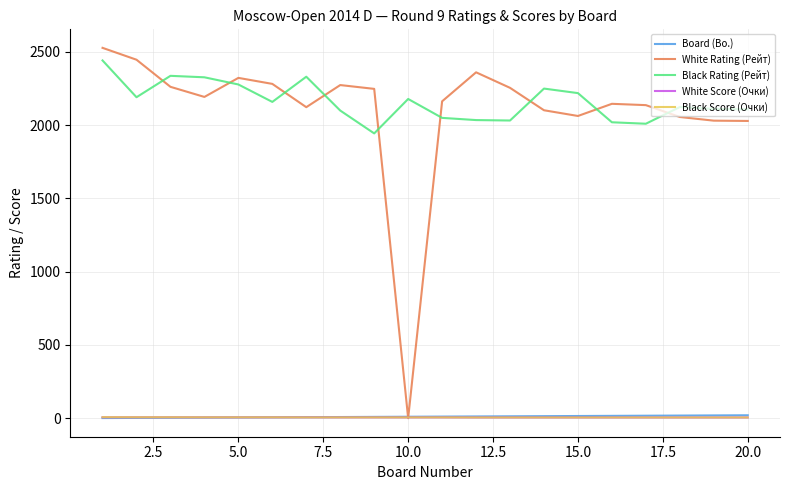

True or false: Black Score (Очки) and Black Rating (Рейт) intersect in this chart.

False